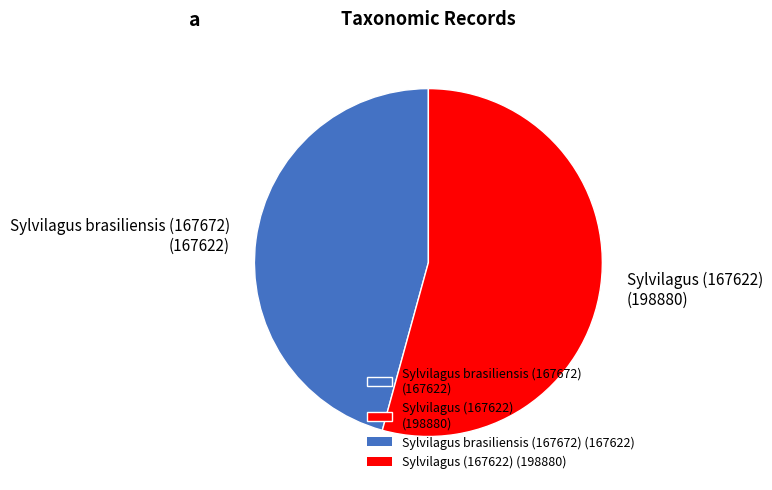

Is it true that Sylvilagus brasiliensis (167672) is 39% of the pie?

False